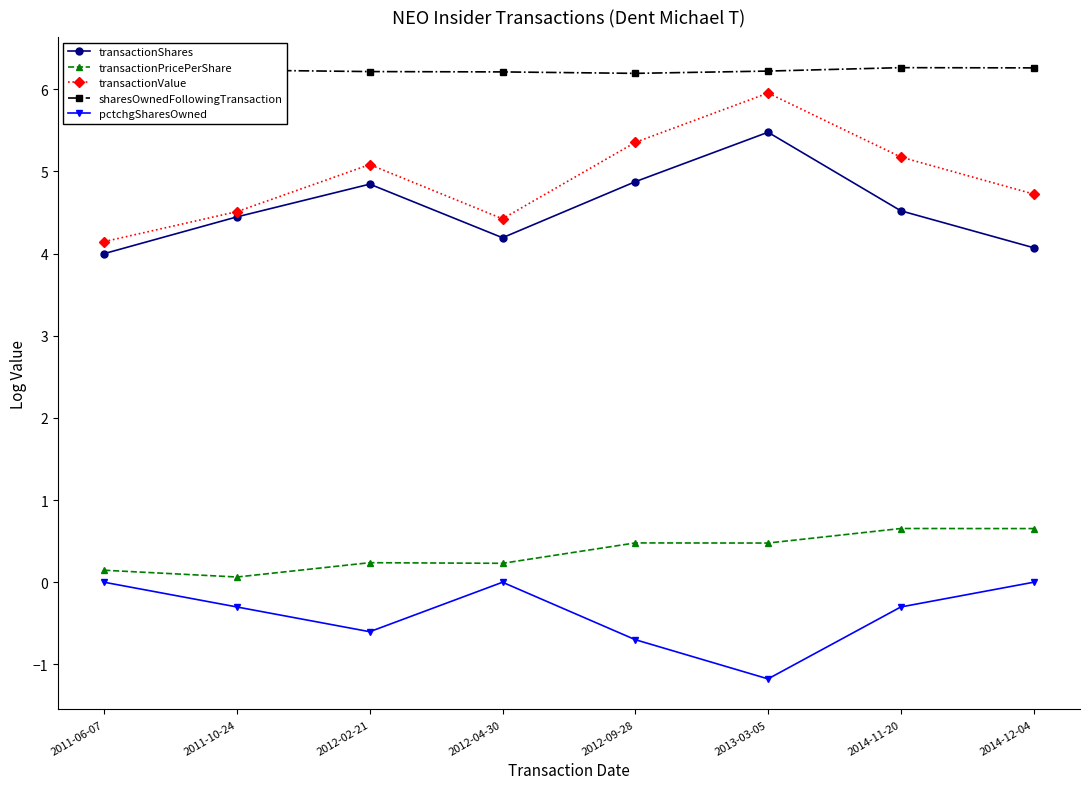

How many lines are shown in the chart?

5